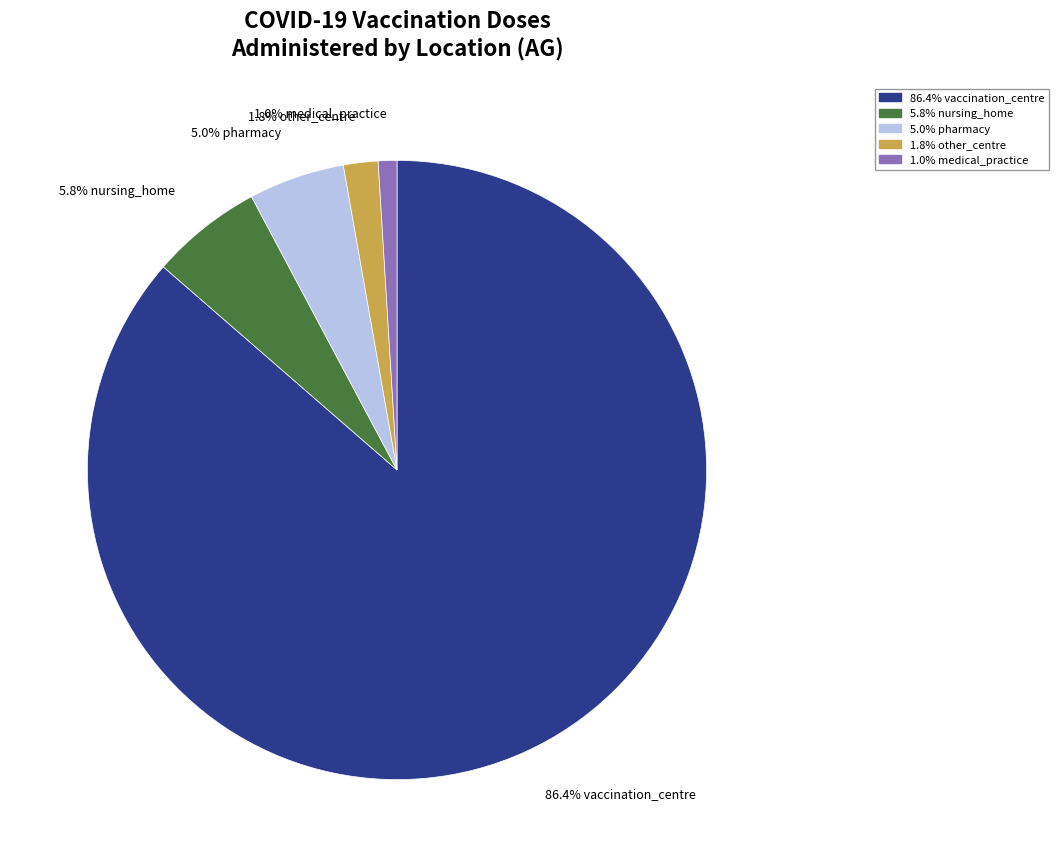

Is there a majority slice in this chart?

Yes